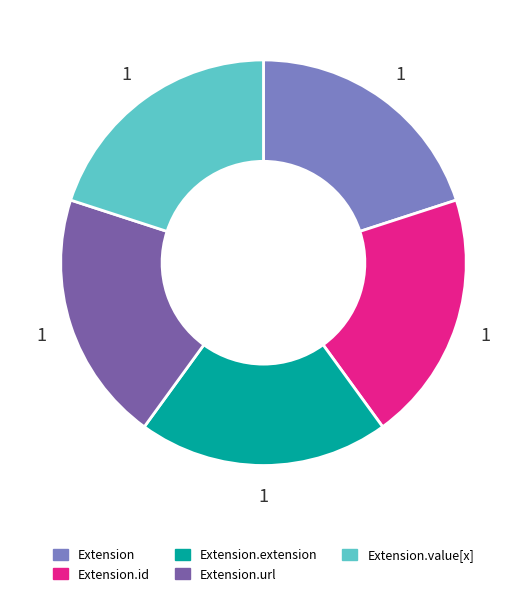

How many slices are in this pie chart?

5